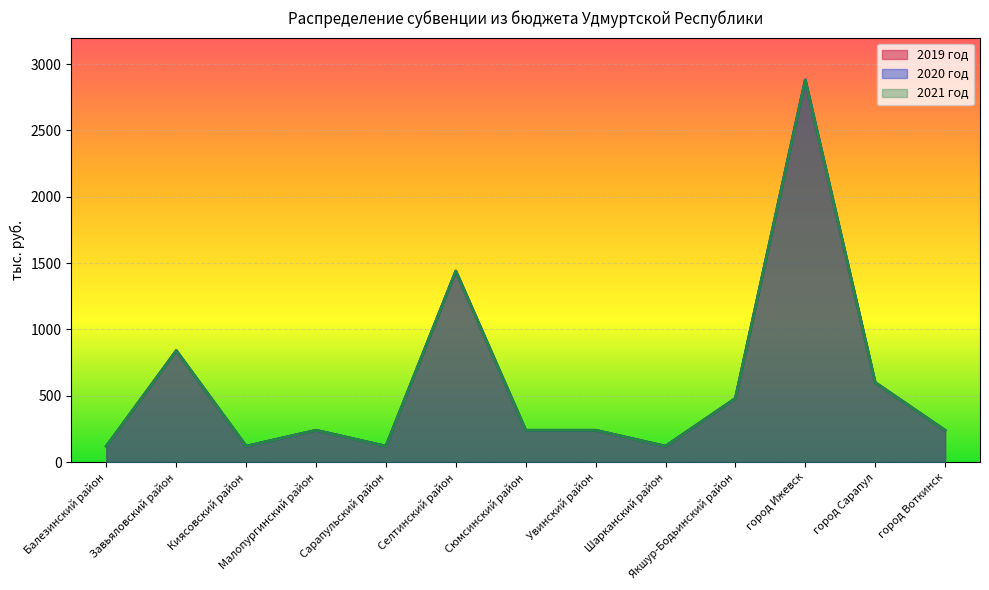

At how many categories does at least one series exceed 433?

5